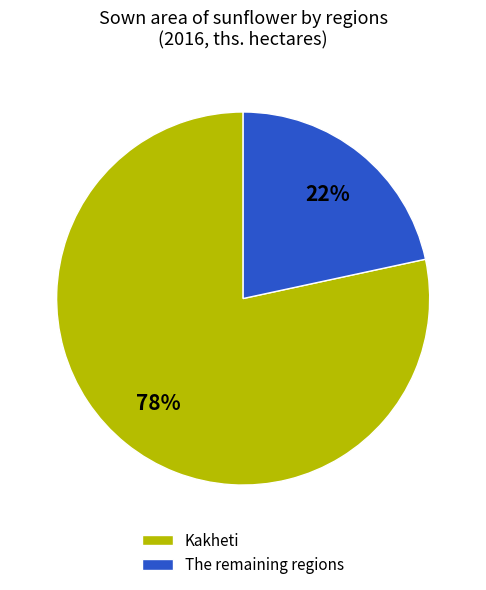

Rank the categories by value from lowest to highest.

The remaining regions, Kakheti